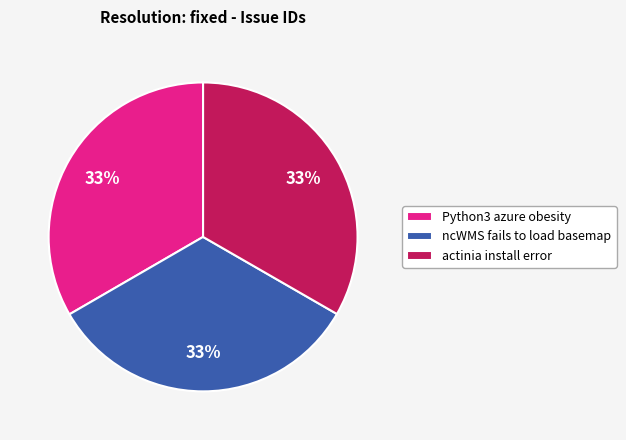

What percentage is the ncWMS fails to load basemap slice, to the nearest percent?

33%